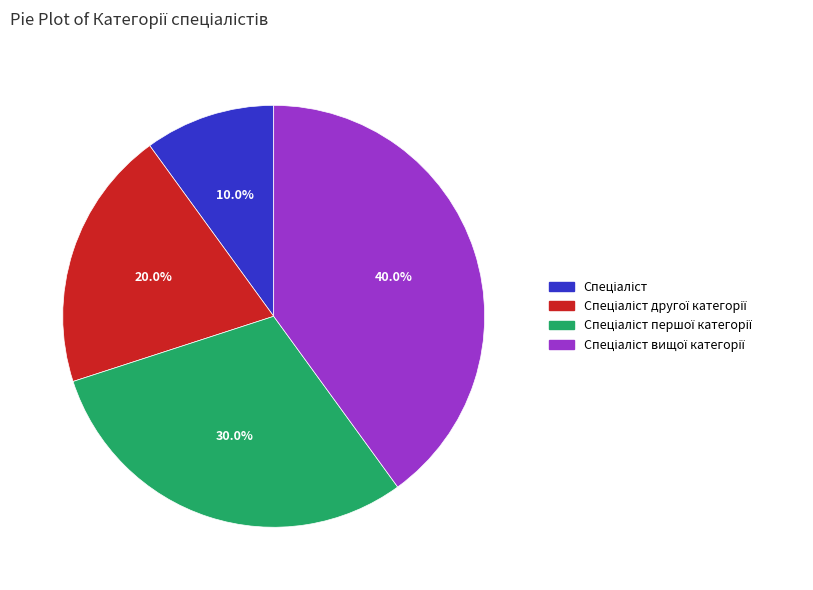

To the nearest percent, what is the average slice percentage?

25%